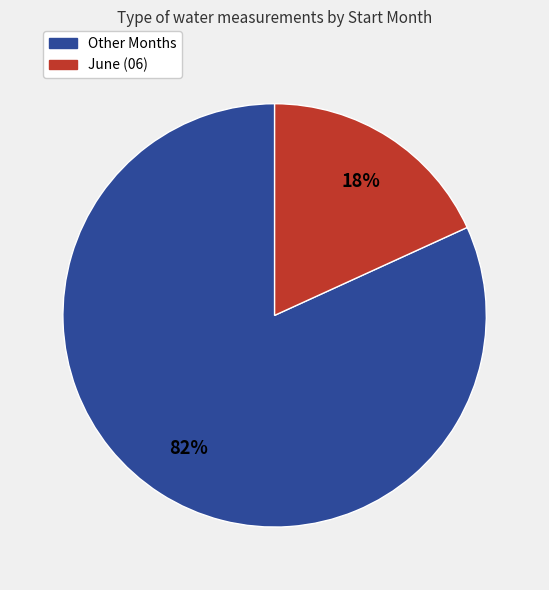

To the nearest percent, what is the average slice percentage?

50%